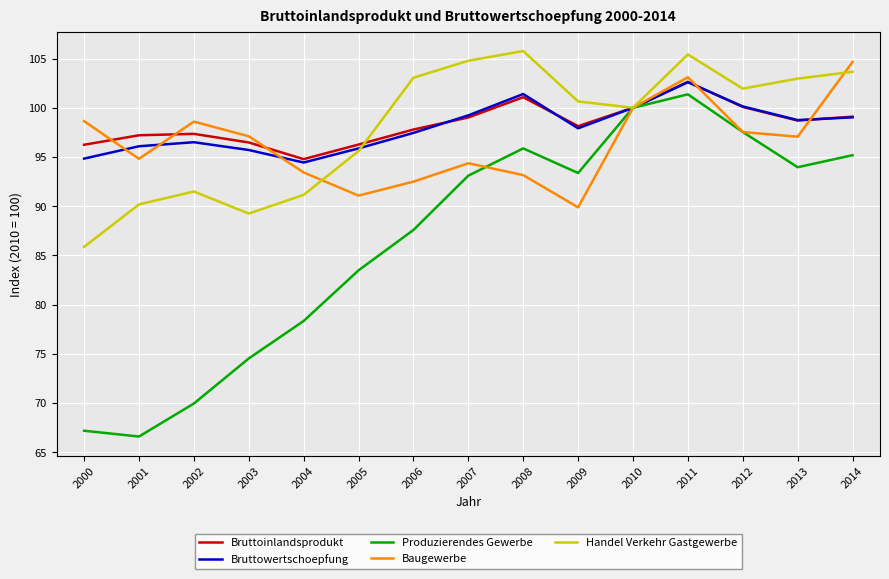

At how many categories does at least one series exceed 101?

7